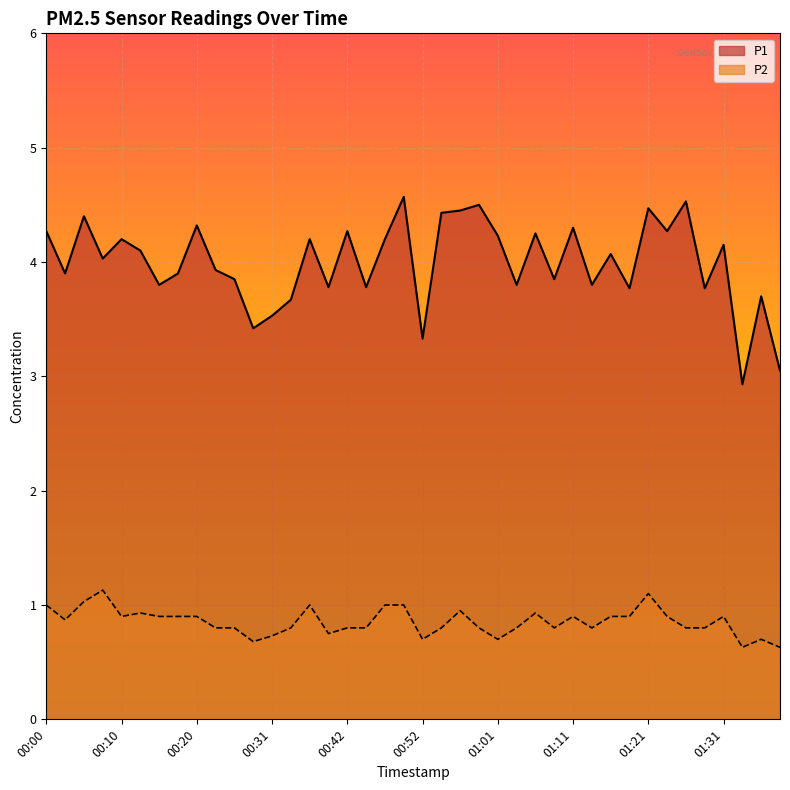

Is the value of P1 at 00:00 greater than the value of P2 at 01:26?

Yes